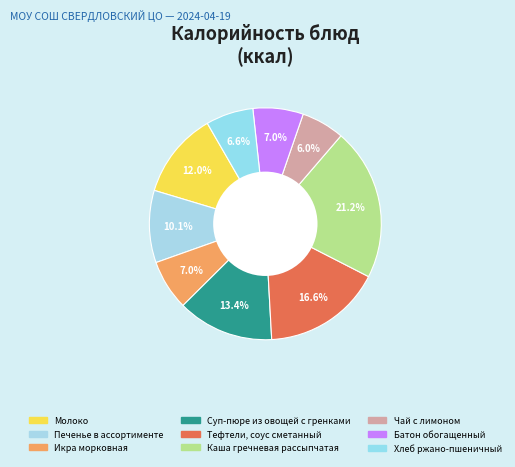

Count the number of slices in the pie.

9